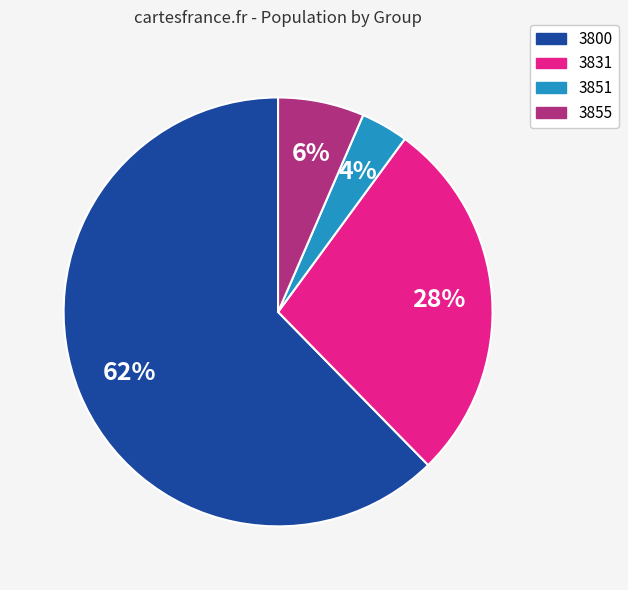

Count the number of slices in the pie.

4